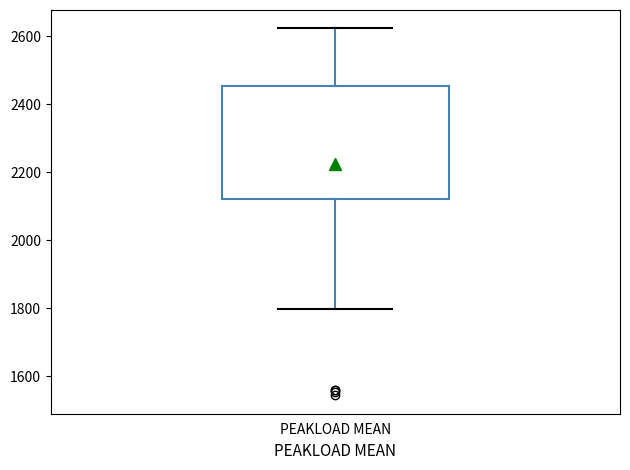

Where is the upper edge of the box for PEAKLOAD MEAN on the y-axis? The values are not printed on the chart, so give them approximately, as read against the axis.

2460